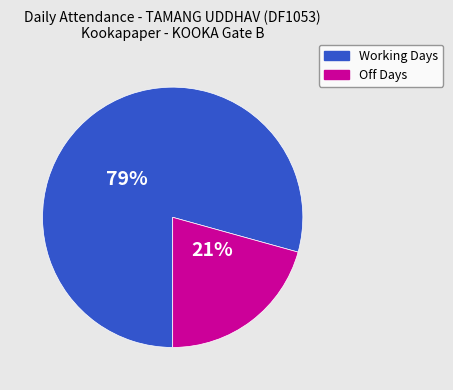

Rank the categories by value from lowest to highest.

Off Days, Working Days